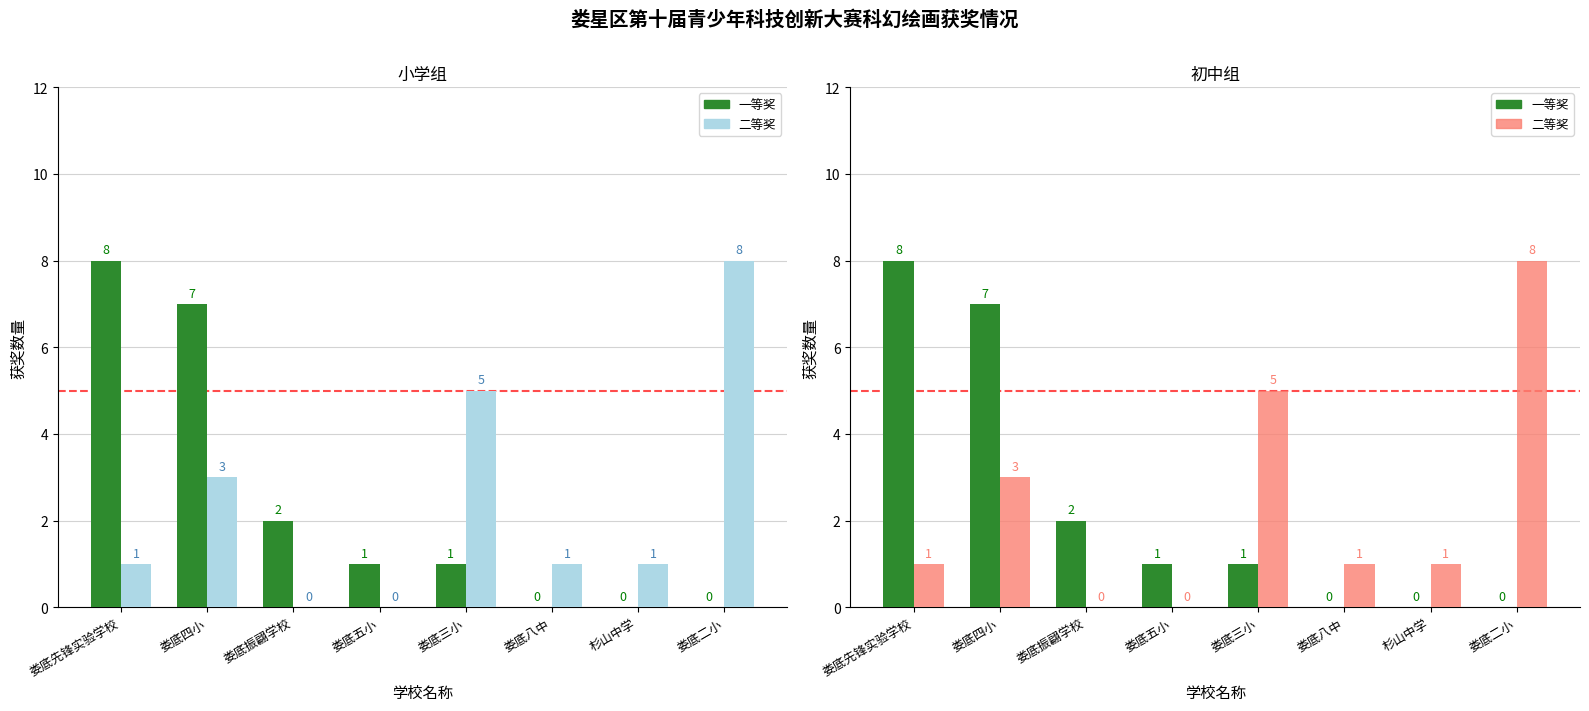

Which category has the lowest value across all series?

娄底八中